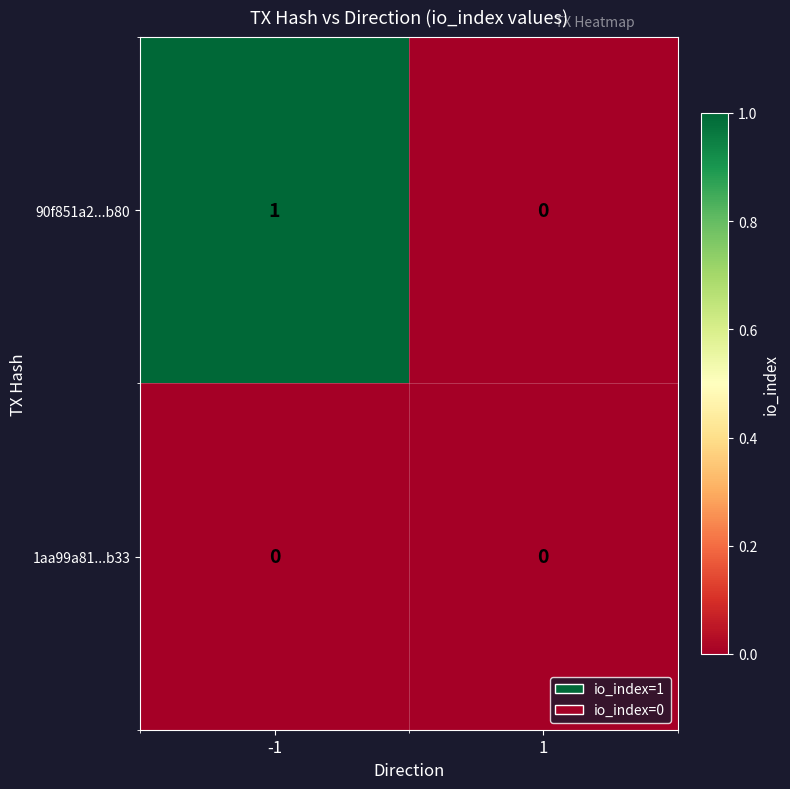

Which series has the widest spread of values?

90f851a2...b80